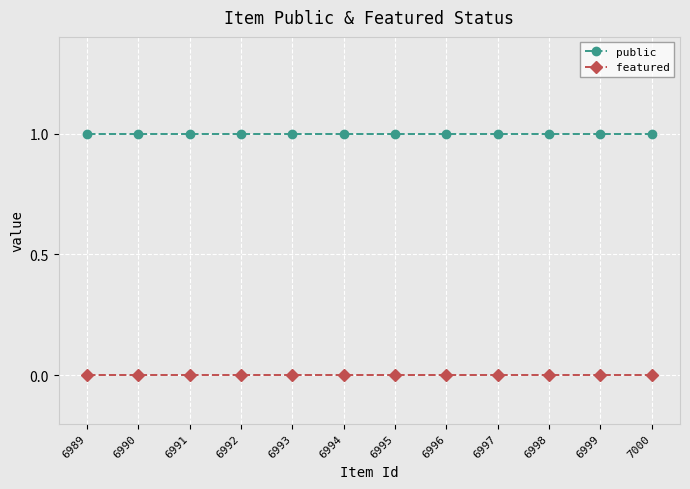

At how many categories does at least one series exceed 0?

12